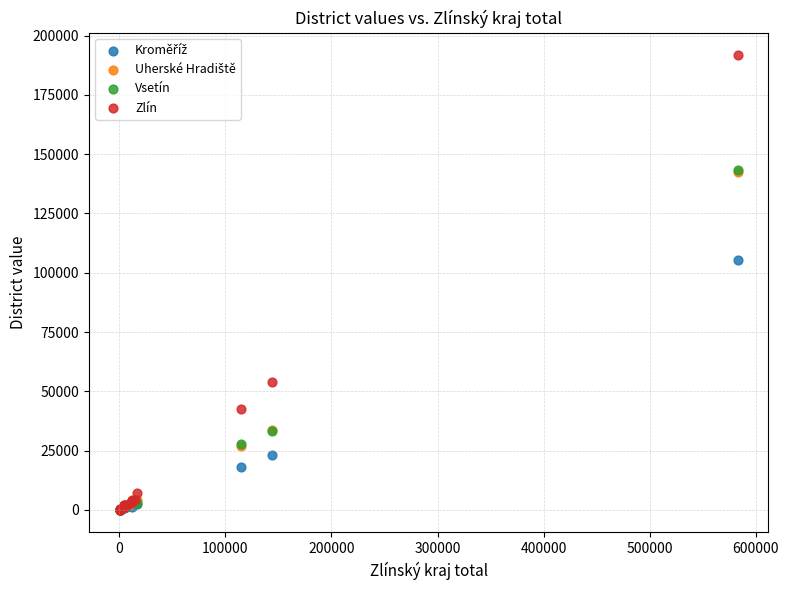

Which series has the widest spread of Y values?

Zlín